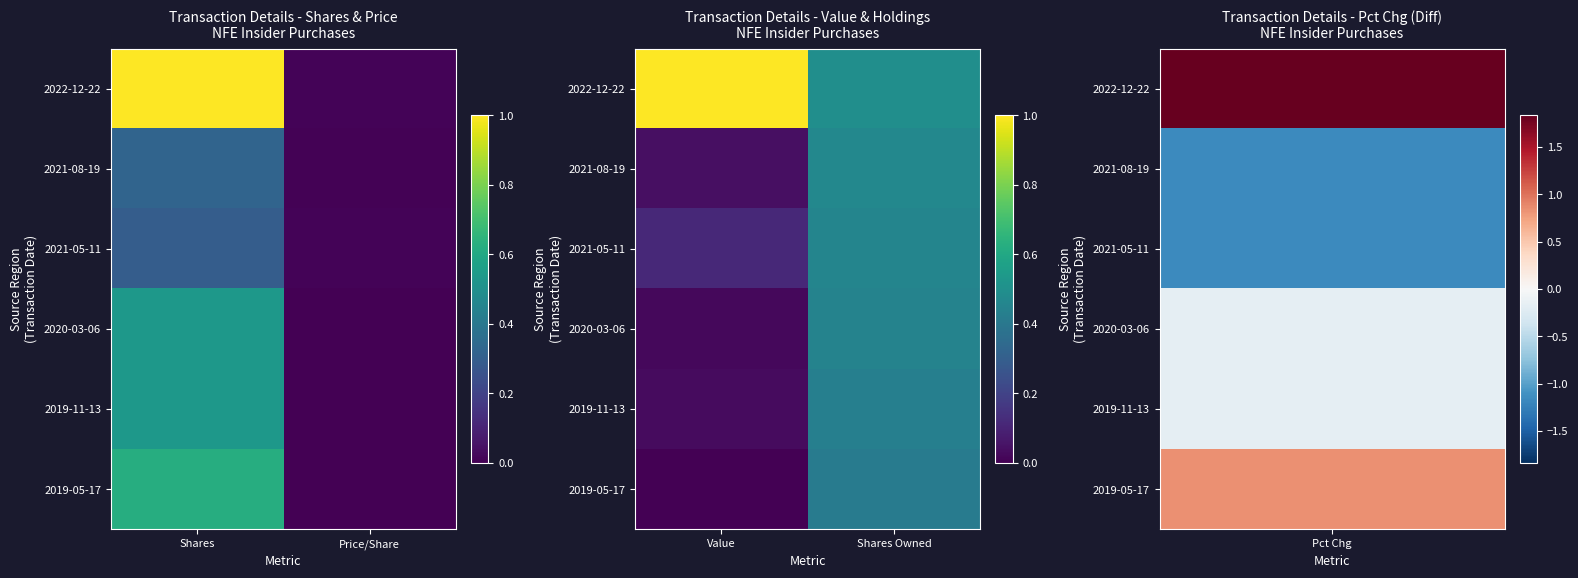

Rank the series by their maximum value, from lowest to highest.

2019-05-17, 2019-11-13, 2020-03-06, 2021-05-11, 2021-08-19, 2022-12-22